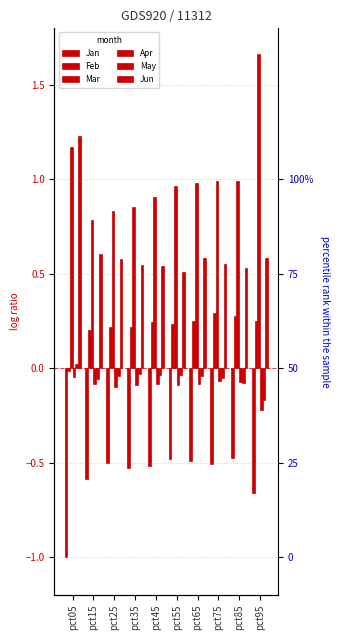

Reading left to right, list all the values displayed in this chart.

Jan: -1.0	-0.6	-0.5	-0.5	-0.5	-0.5	-0.5	-0.5	-0.5	-0.7
Feb: -0.0	0.2	0.2	0.2	0.2	0.2	0.2	0.3	0.3	0.2
Mar: 1.2	0.8	0.8	0.9	0.9	1.0	1.0	1.0	1.0	1.7
Apr: -0.0	-0.1	-0.1	-0.1	-0.1	-0.1	-0.1	-0.1	-0.1	-0.2
May: 0.0	-0.1	-0.0	-0.0	-0.0	-0.0	-0.0	-0.1	-0.1	-0.2
Jun: 1.2	0.6	0.6	0.5	0.5	0.5	0.6	0.6	0.5	0.6